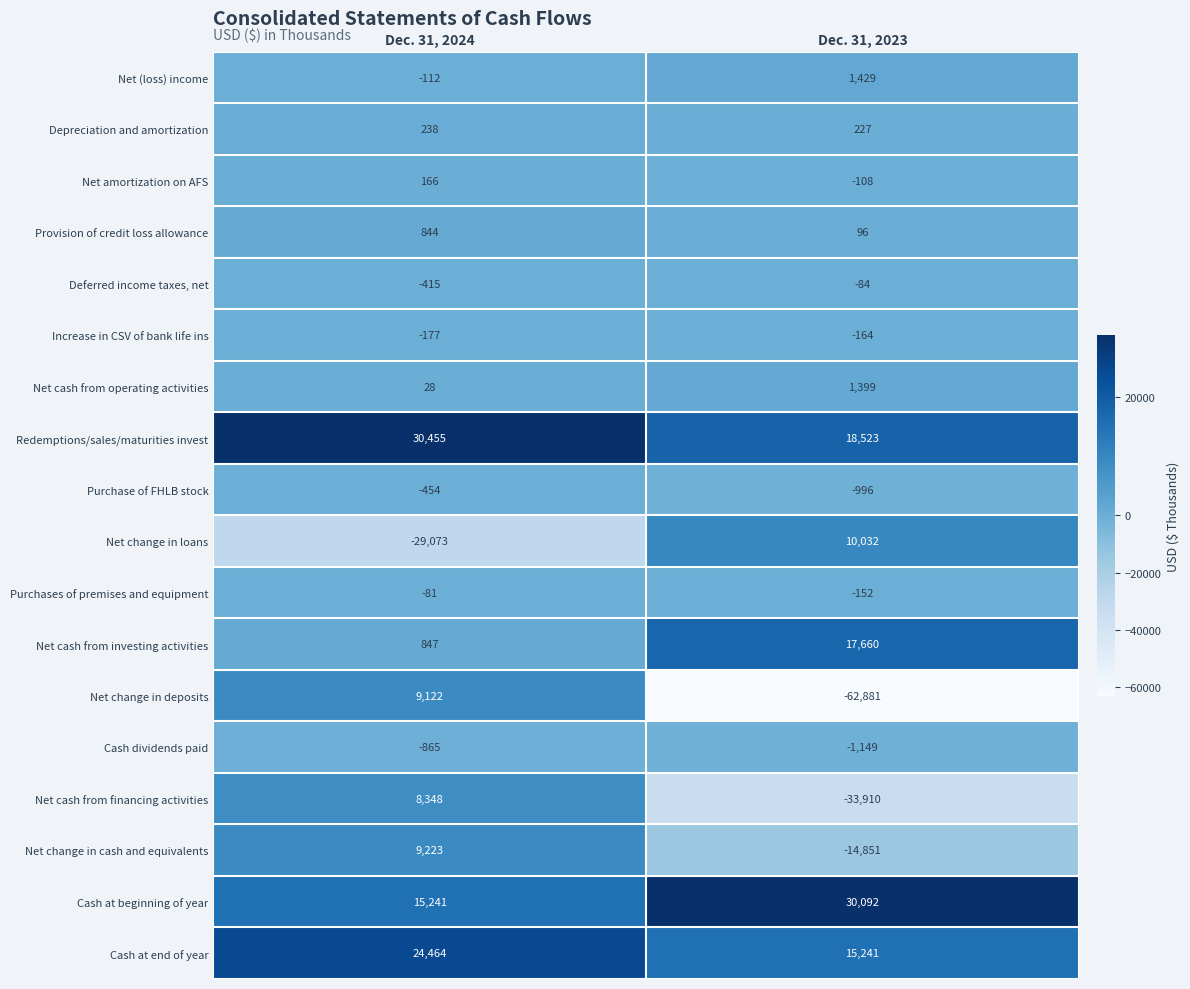

How many categories are shown in the chart?

2